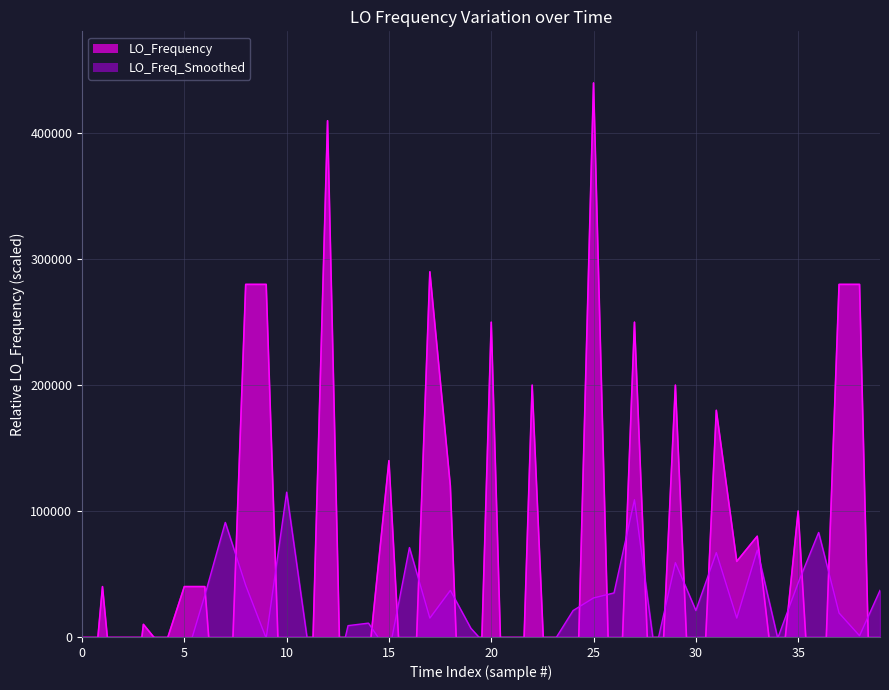

At which label is the value closest to 30000?

5